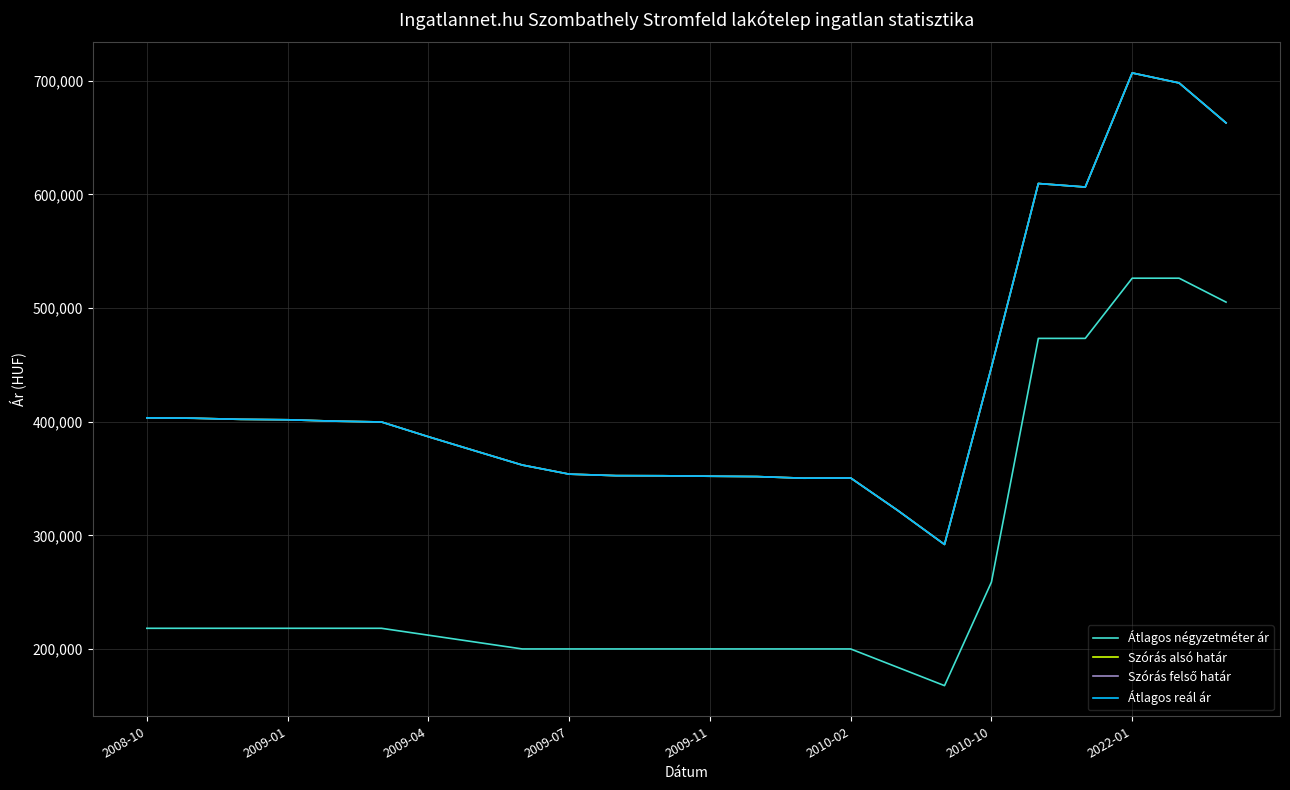

Does the chart have visible grid lines?

Yes